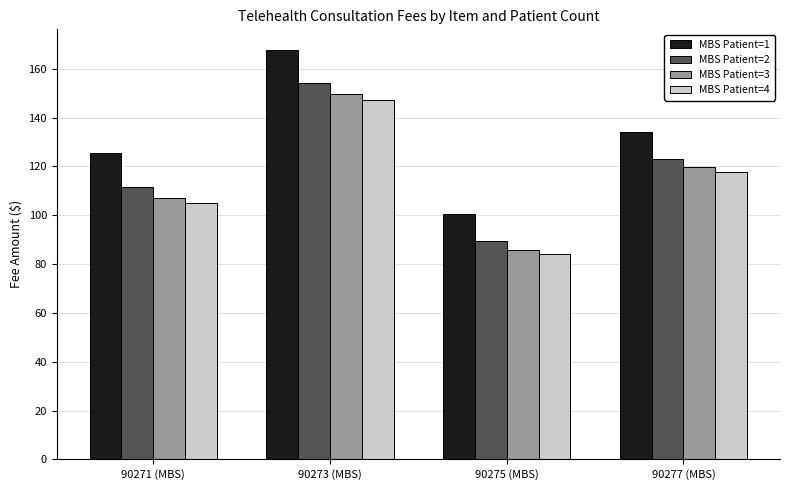

What value does the MBS Patient=1 series have at 90277 (MBS)?

134.2